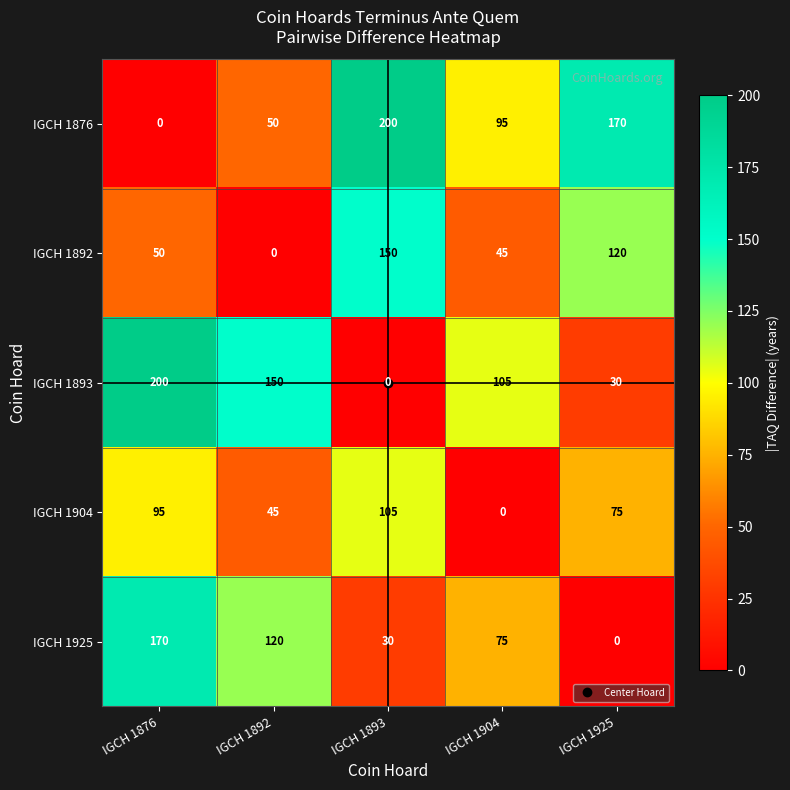

How many distinct data groups are displayed?

5